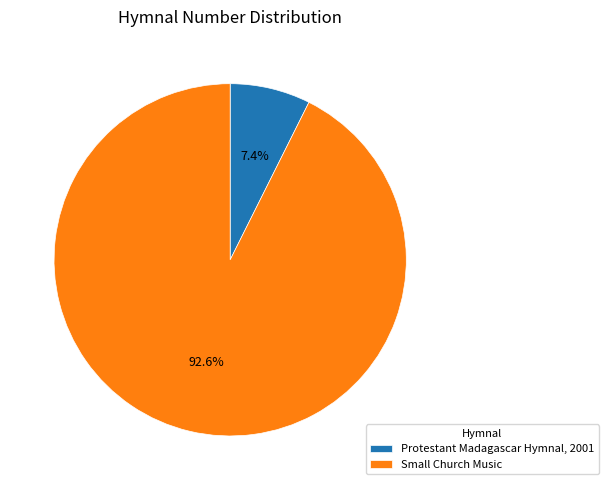

Which category has the smallest portion of the pie?

Protestant Madagascar Hymnal, 2001